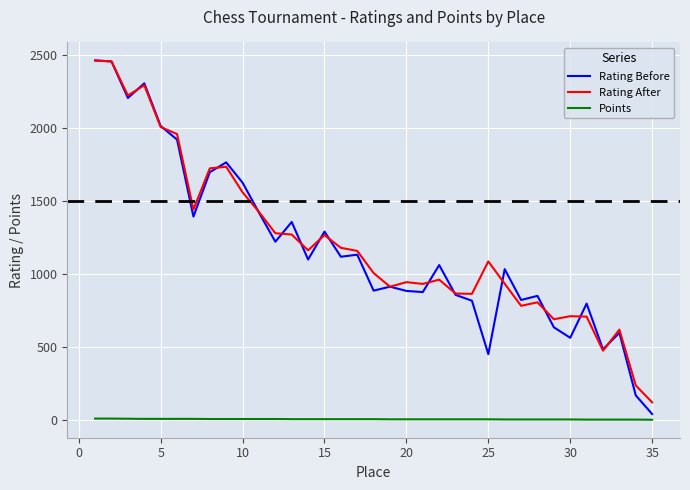

Which series has the largest range (max minus min)?

Rating Before